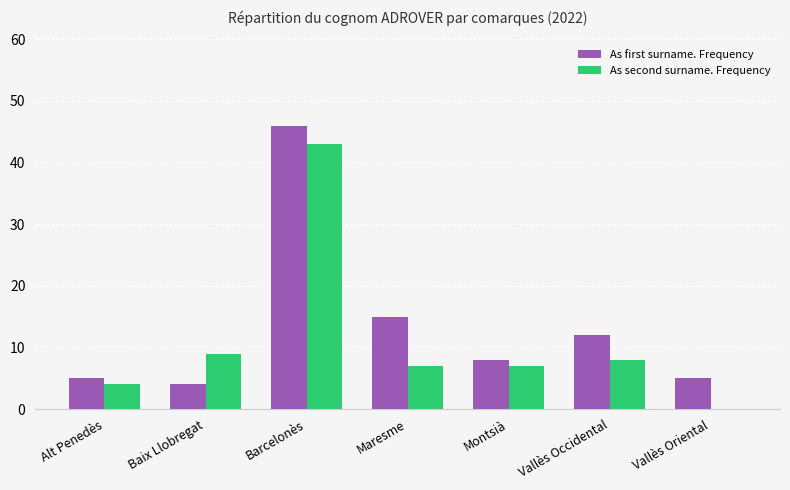

Is it true that As second surname. Frequency equals 0 at Vallès Oriental?

True